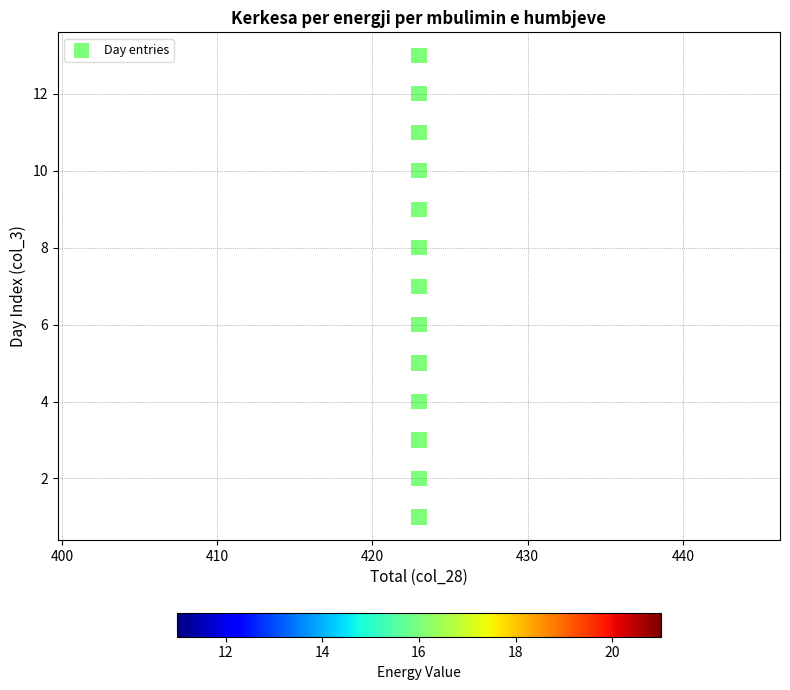

What is the range of Y values (max minus min)?

12